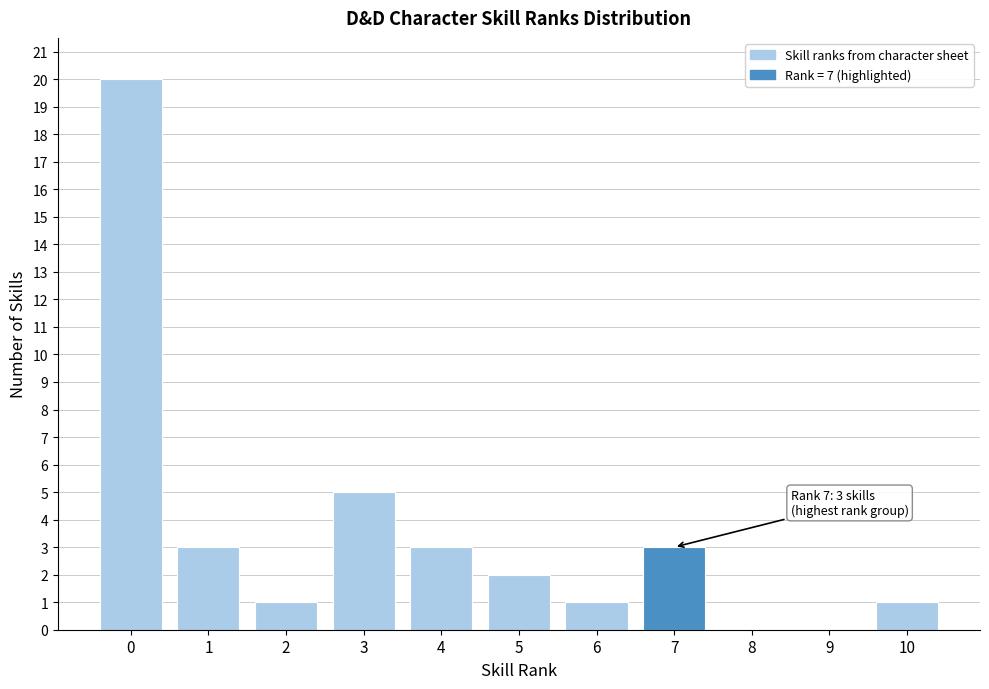

Reading left to right, list all the values displayed in this chart.

0=20	1=3	2=1	3=5	4=3	5=2	6=1	7=3	8=0	9=0	10=1